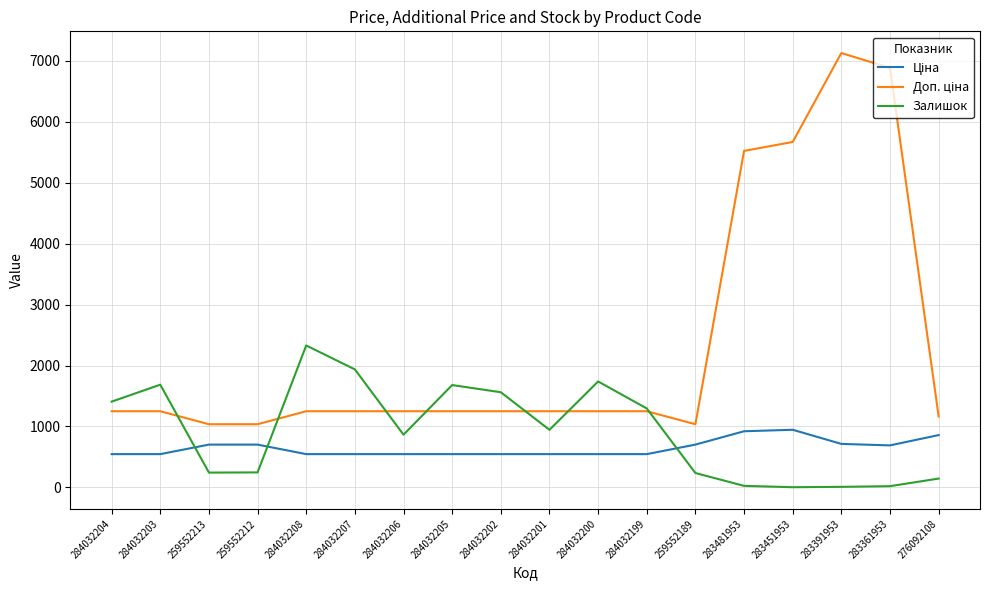

At which category does the chart reach its peak across all series?

283391953